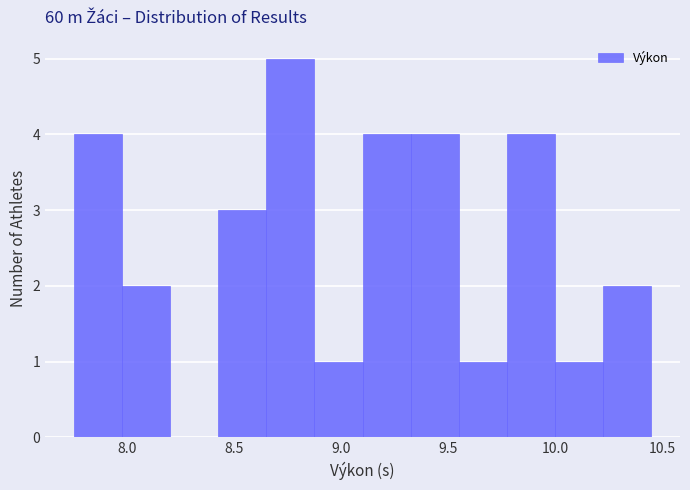

What is the height of the bar covering 9.100 to 9.325 on the x-axis? Neither the bar edges nor the heights are printed on the chart, so give them approximately, as read against the axes.

4